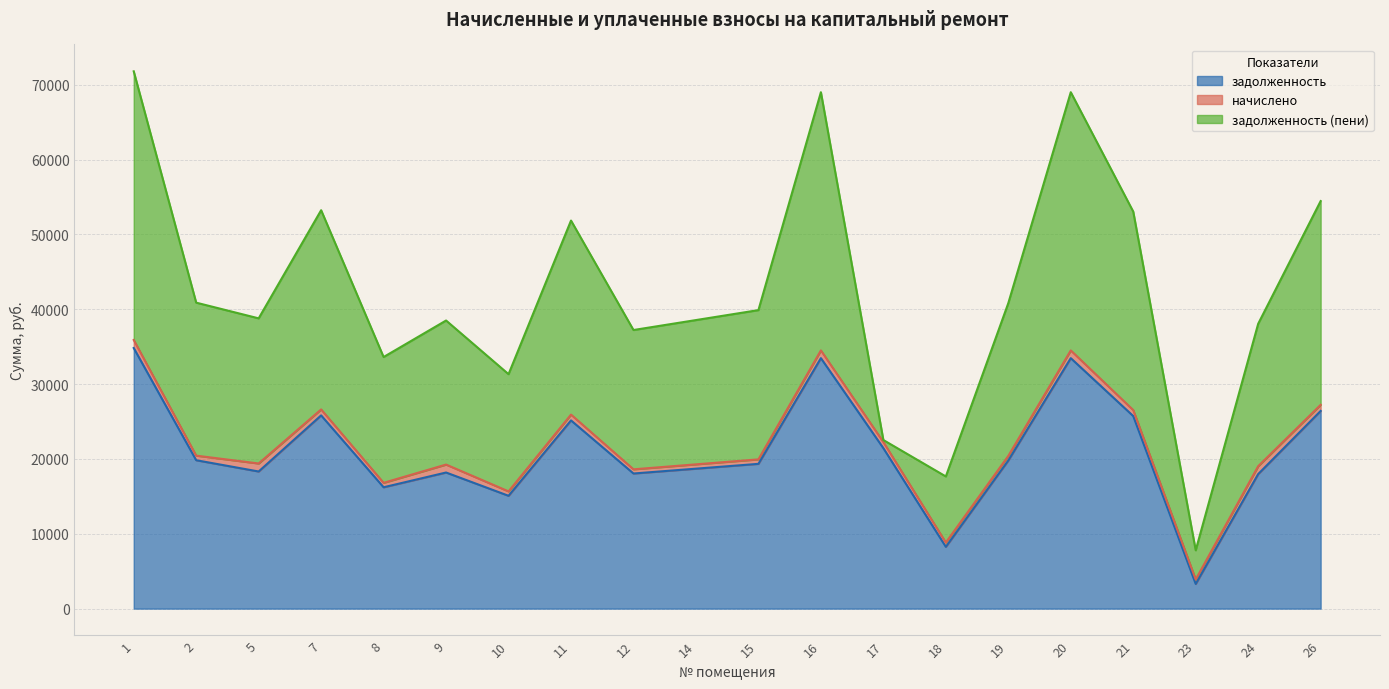

What is the value of the задолженность point at the 11th from the left?

19342.8